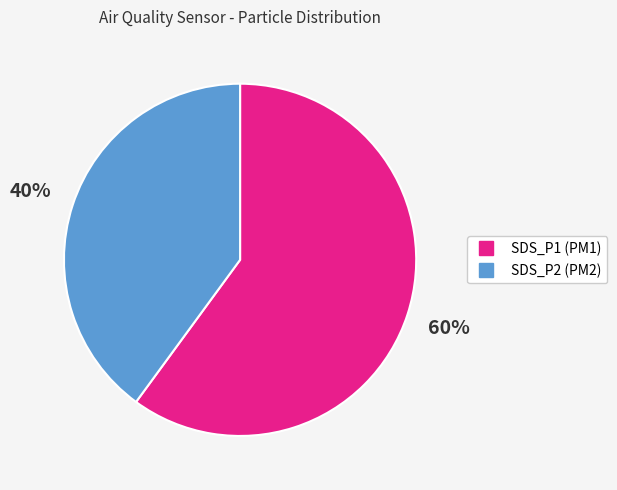

Which slice is the smallest?

SDS_P2